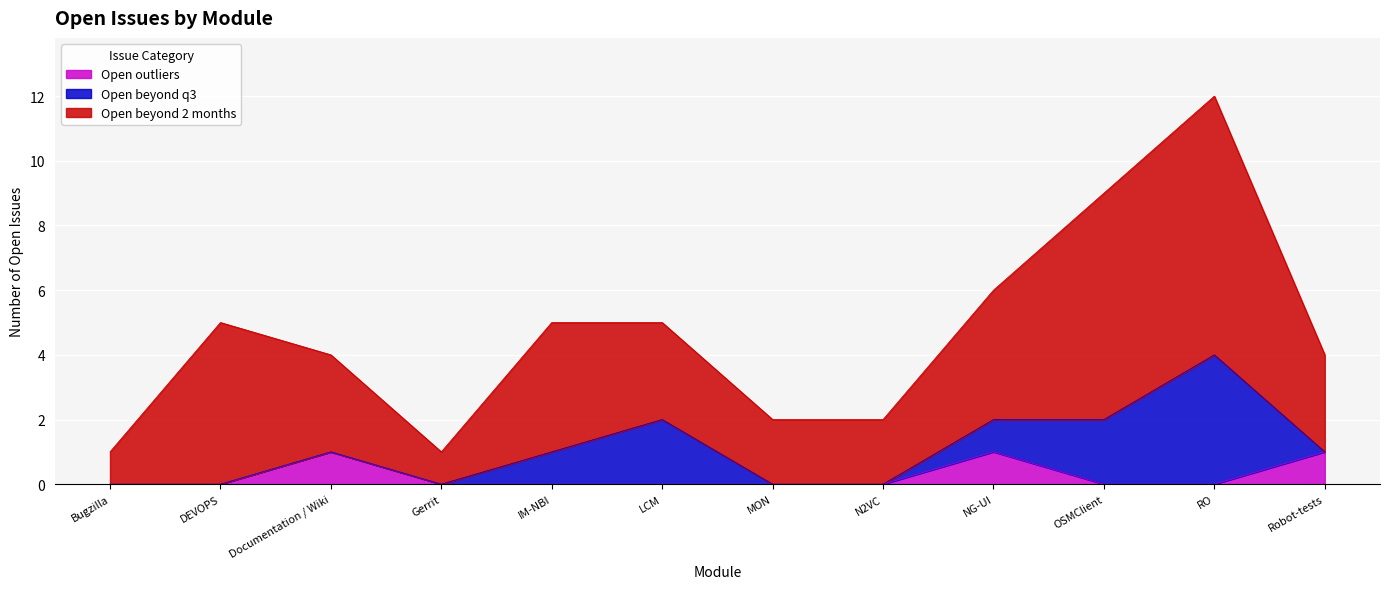

Which series ends up on top after the final intersection of Open outliers and Open beyond q3?

Open outliers